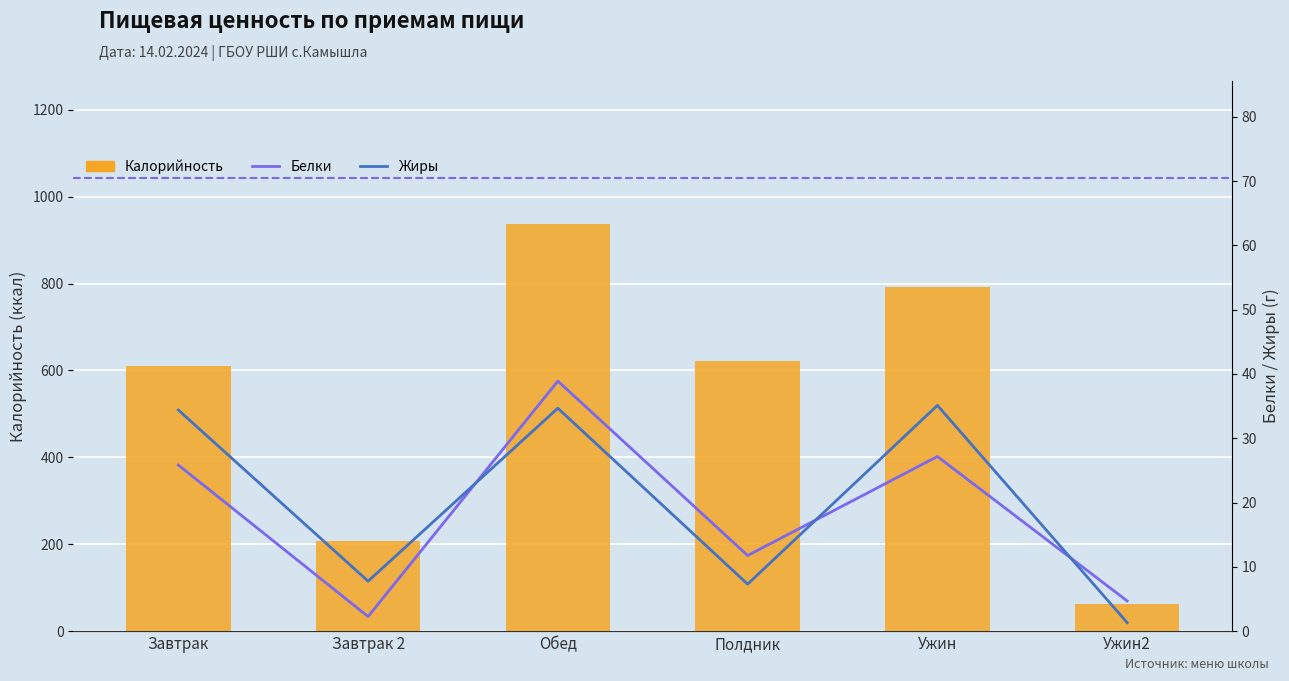

Which series has the largest total across all categories?

Калорийность